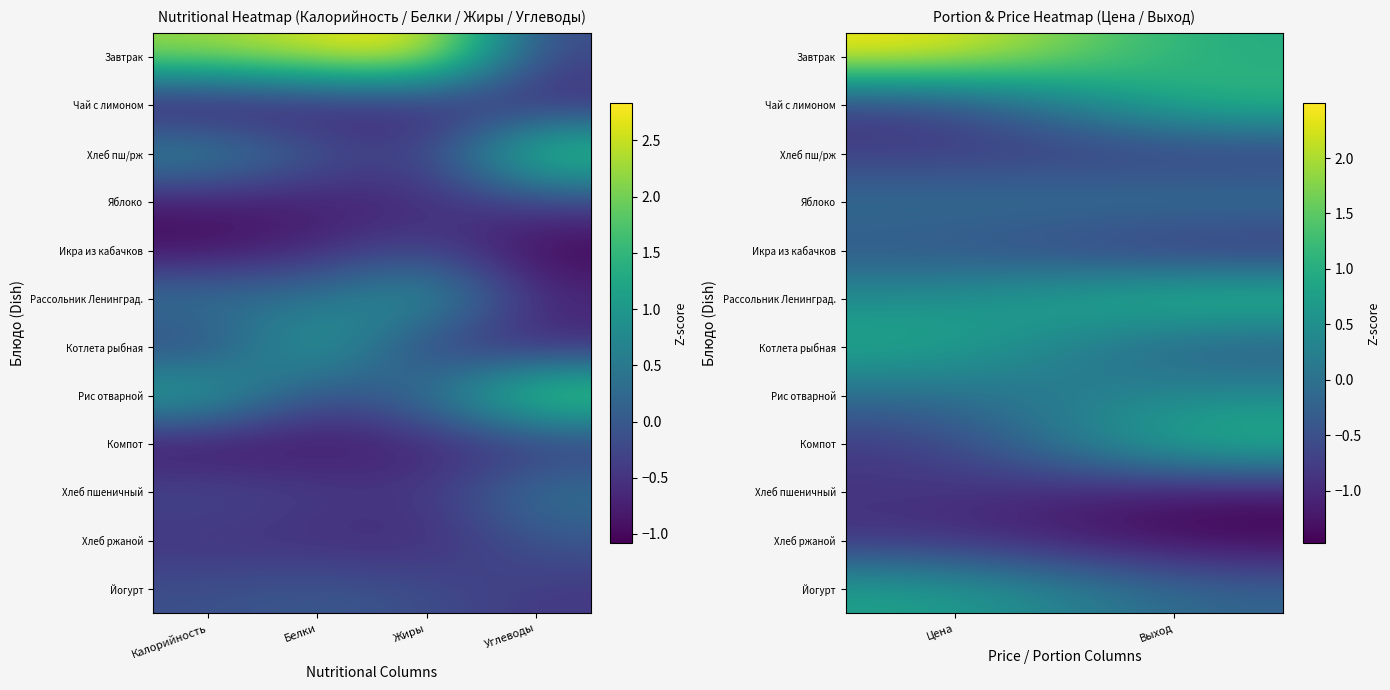

What is the difference between the Рис отварной values at Цена and Выход?

0.5